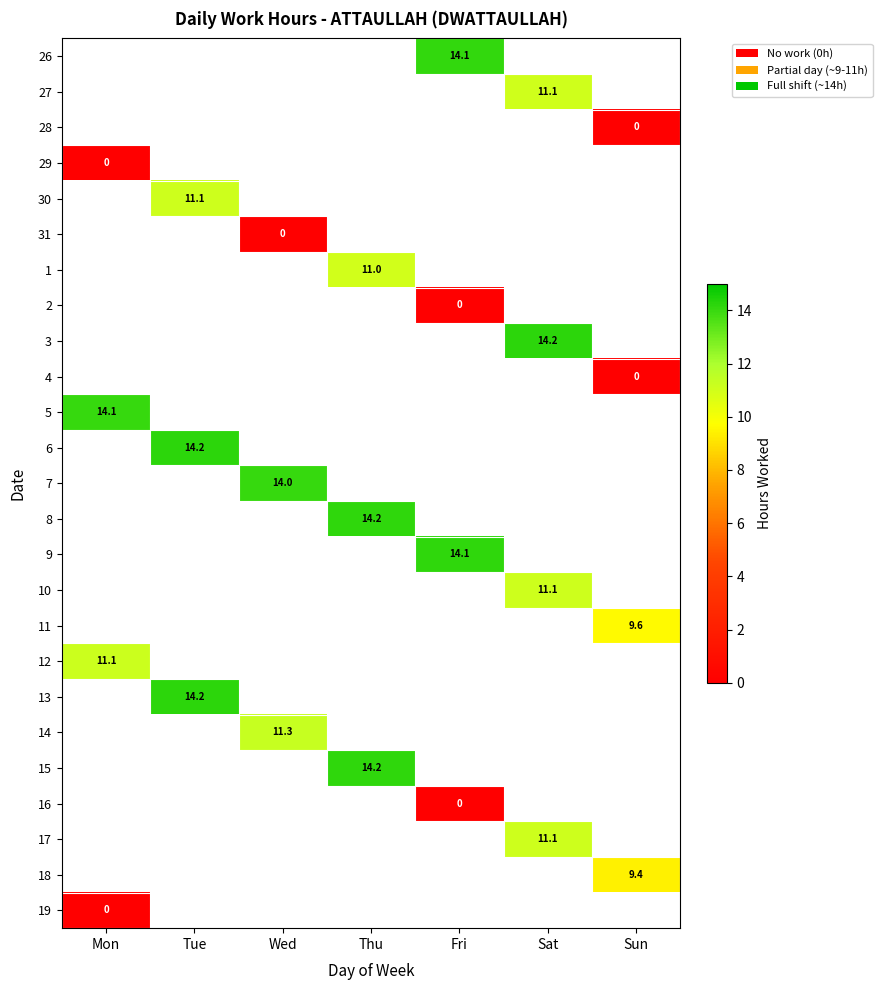

Which has a higher value, Wed or Mon?

Mon